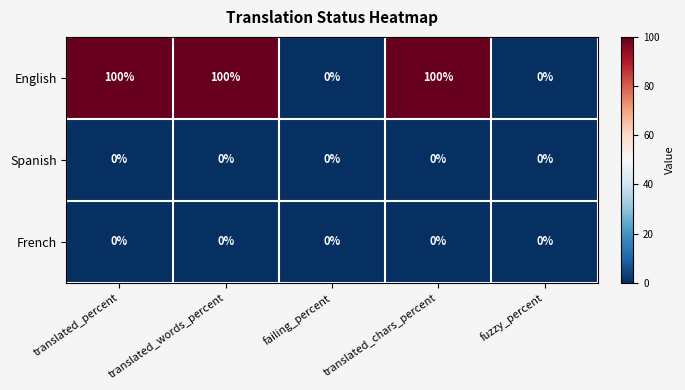

What is the maximum value shown in the chart?

100